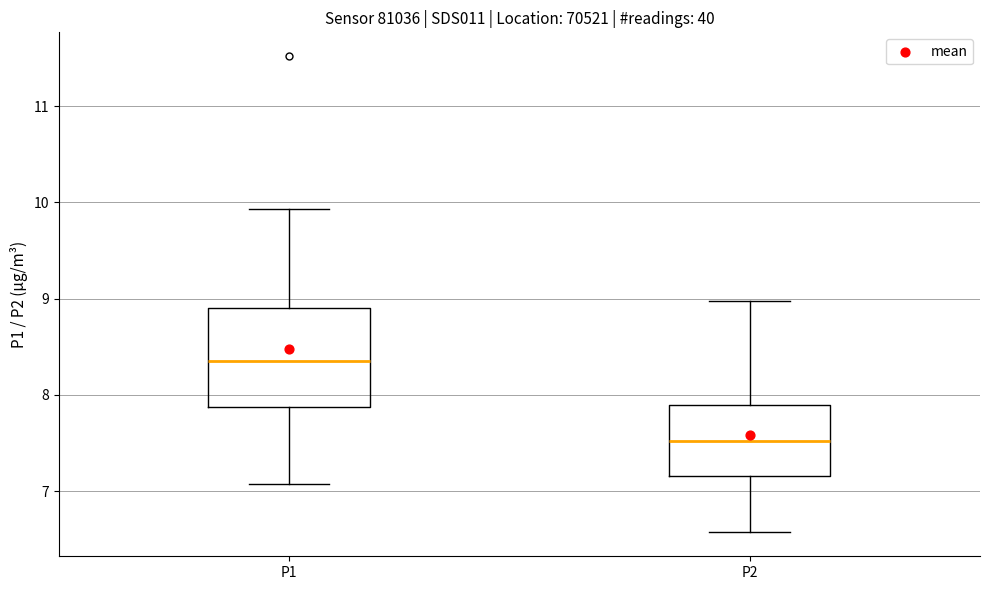

Reading left to right, read every box against the y-axis: the position of its median line, the range the box covers, and the ends of its whiskers. The values are not printed on the chart, so give them approximately, as read against the axis.

P1: median 8.4, box 7.9 to 8.9, whiskers 7.1 to 9.9
P2: median 7.5, box 7.2 to 7.9, whiskers 6.6 to 9.0